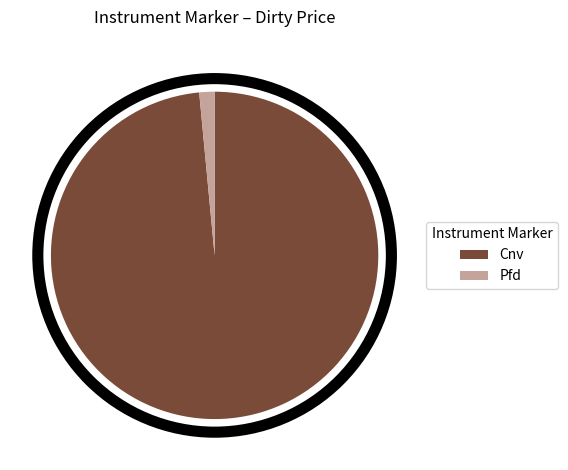

What is the largest slice in the pie chart?

Cnv